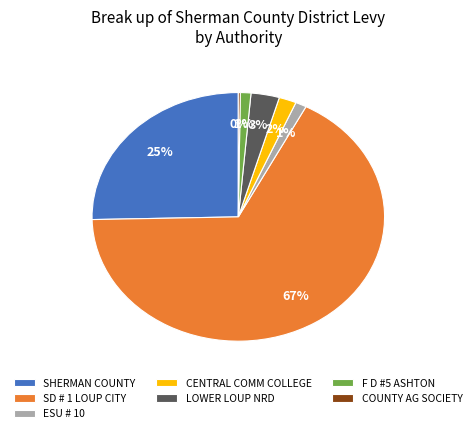

True or false: SD # 1 LOUP CITY accounts for 72% of the total.

False